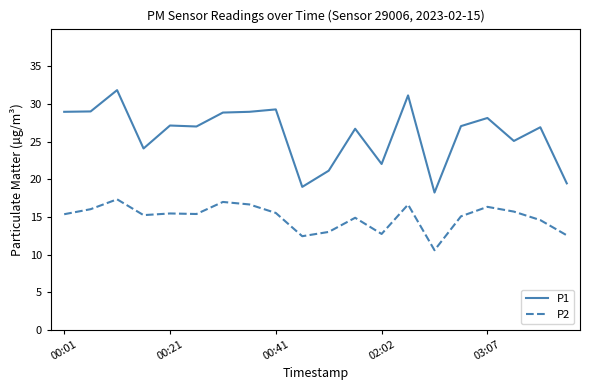

True or false: P2 and P1 intersect in this chart.

False